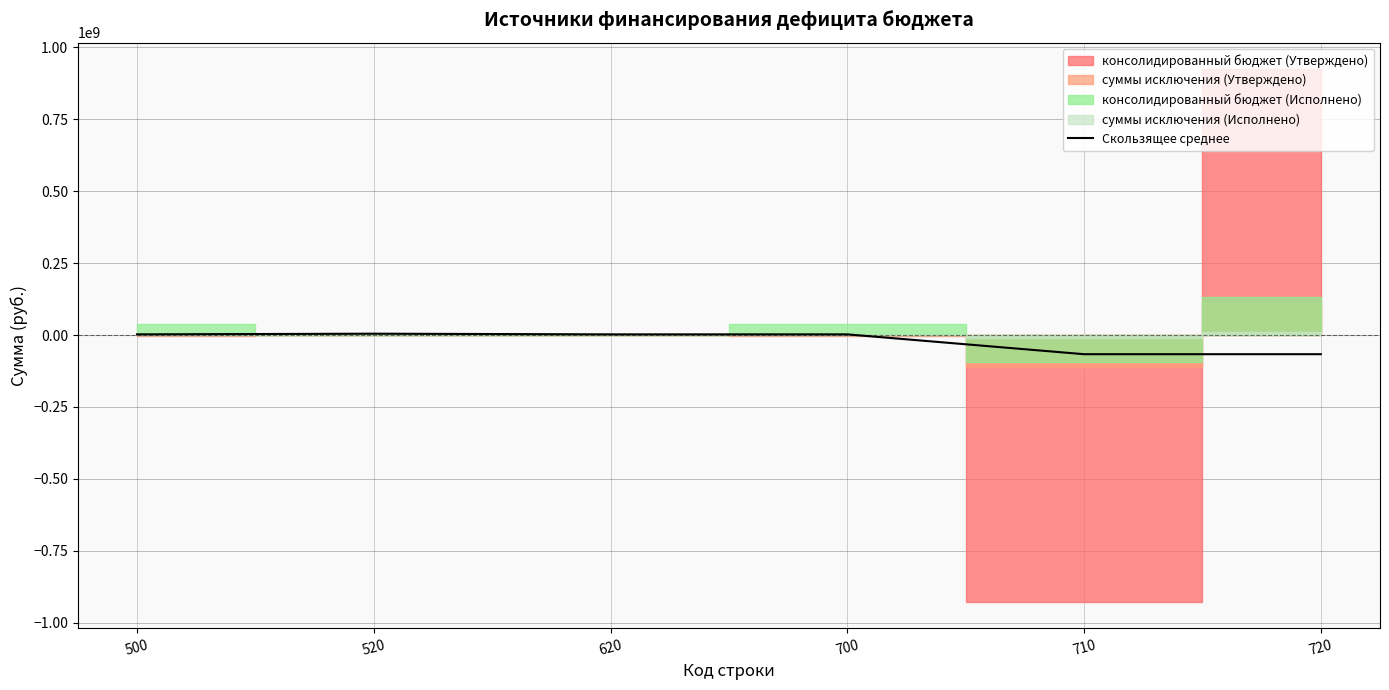

The value at 720 is -66658231.3. True or false?

True